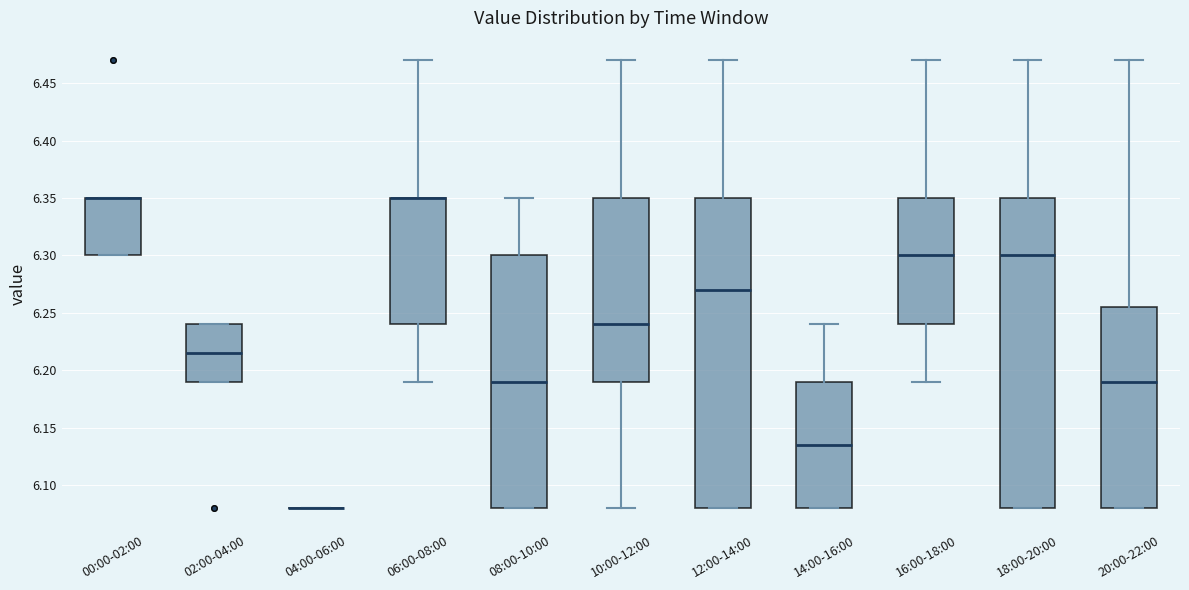

Reading left to right, transcribe this box plot: for each box, give where its median line is, the range the box spans, and where its two whiskers end, as read against the y-axis. The values are not printed on the chart, so give them approximately, as read against the axis.

00:00-02:00: median 6.350 (drawn on the box's upper edge), box 6.300 to 6.350, whiskers 6.300 to 6.350
02:00-04:00: median 6.215, box 6.190 to 6.240, whiskers 6.190 to 6.240
04:00-06:00: box collapsed to a line at 6.080, whiskers 6.080 to 6.080
06:00-08:00: median 6.350 (drawn on the box's upper edge), box 6.240 to 6.350, whiskers 6.190 to 6.470
08:00-10:00: median 6.190, box 6.080 to 6.300, whiskers 6.080 to 6.350
10:00-12:00: median 6.240, box 6.190 to 6.350, whiskers 6.080 to 6.470
12:00-14:00: median 6.270, box 6.080 to 6.350, whiskers 6.080 to 6.470
14:00-16:00: median 6.135, box 6.080 to 6.190, whiskers 6.080 to 6.240
16:00-18:00: median 6.300, box 6.240 to 6.350, whiskers 6.190 to 6.470
18:00-20:00: median 6.300, box 6.080 to 6.350, whiskers 6.080 to 6.470
20:00-22:00: median 6.190, box 6.080 to 6.255, whiskers 6.080 to 6.470